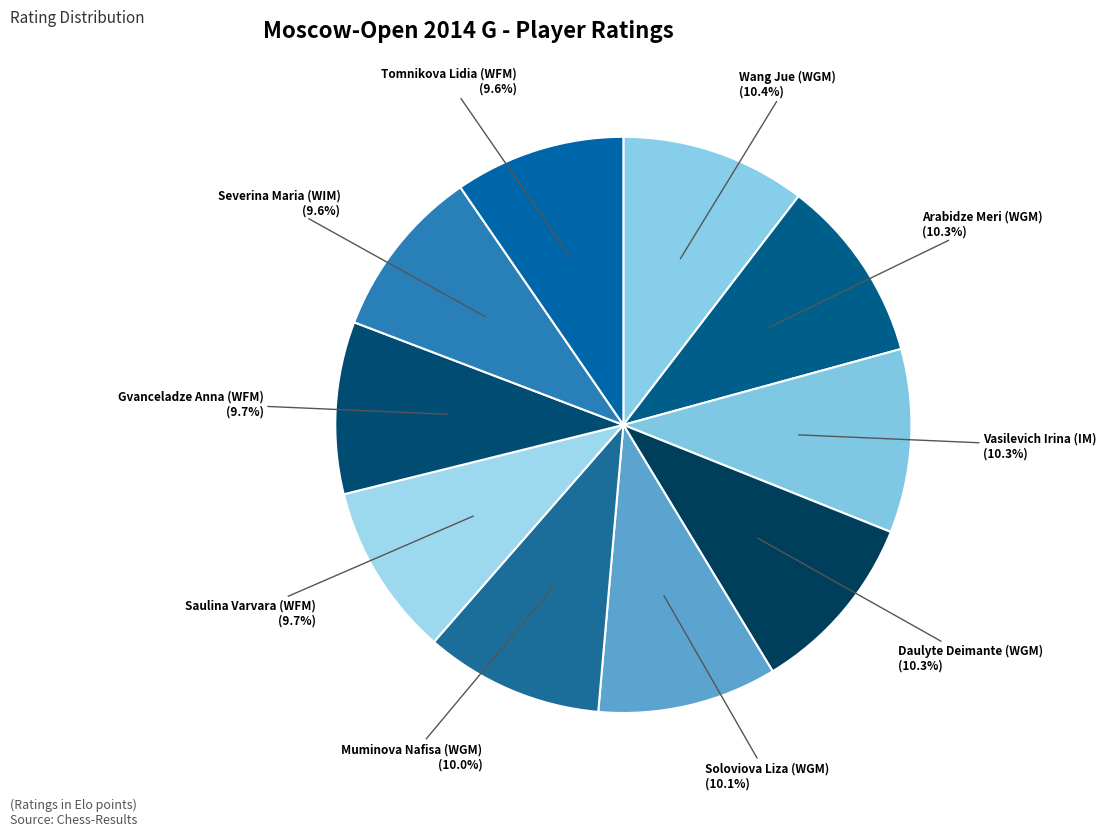

Does Arabidze Meri (WGM) account for over 50% of the chart?

No